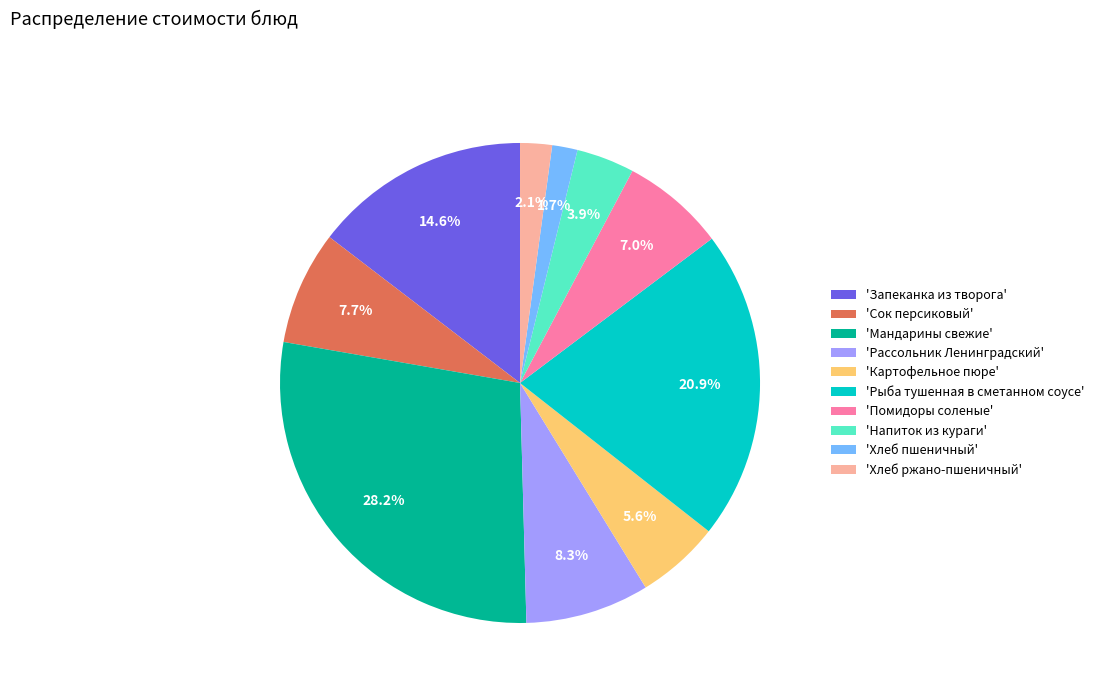

How many slices are in this pie chart?

10